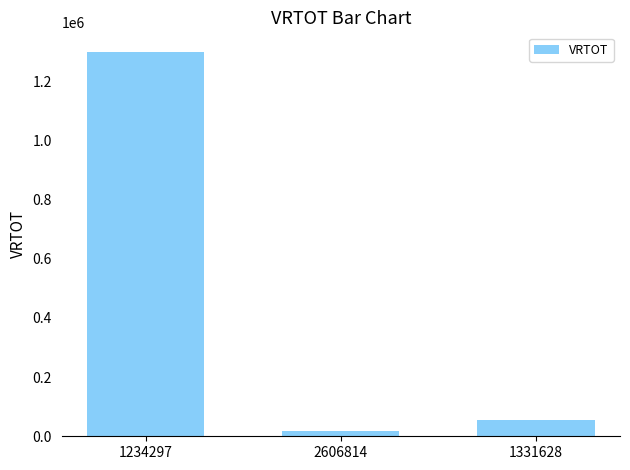

What is the label of the 2nd bar from the right?

2606814